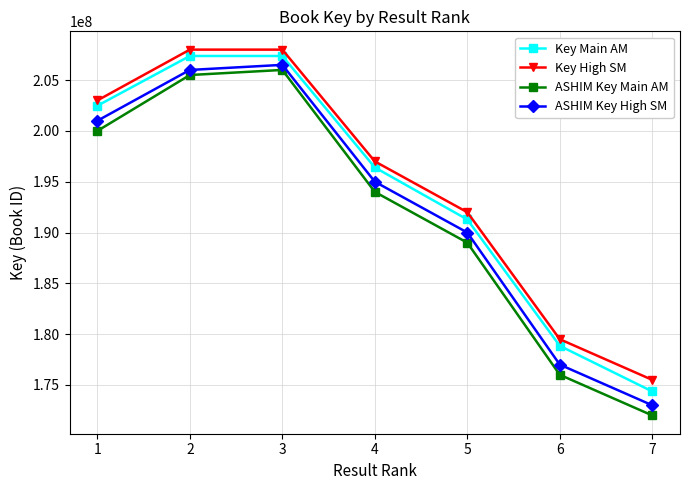

Does the chart have visible grid lines?

Yes